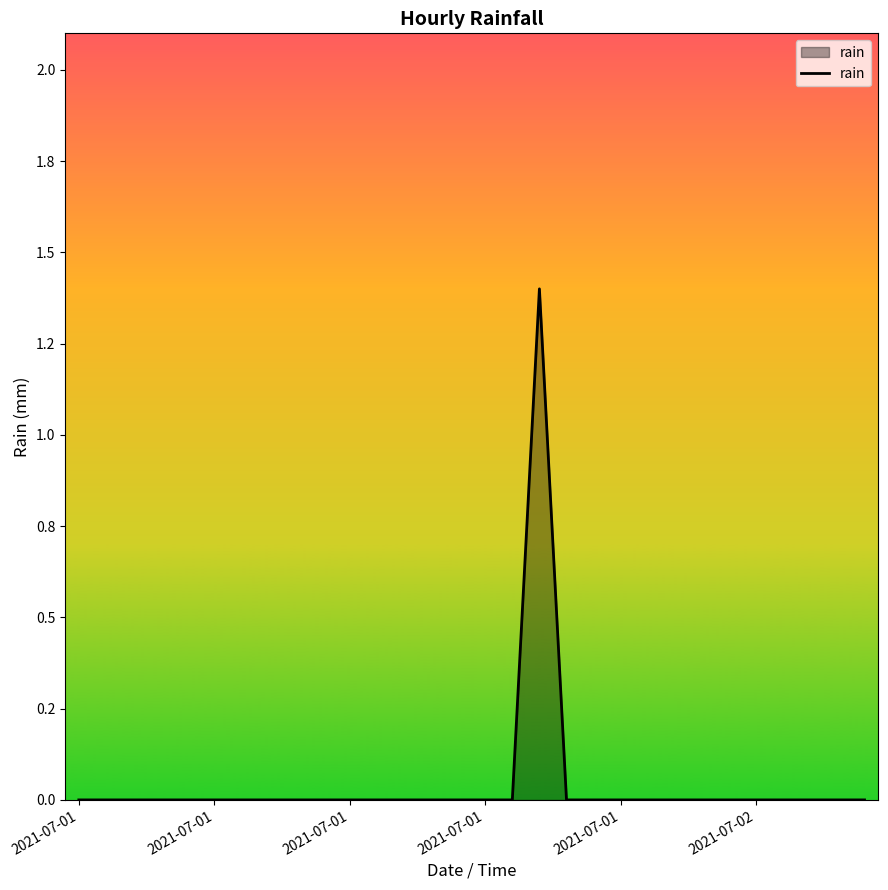

Does the chart have visible grid lines?

No